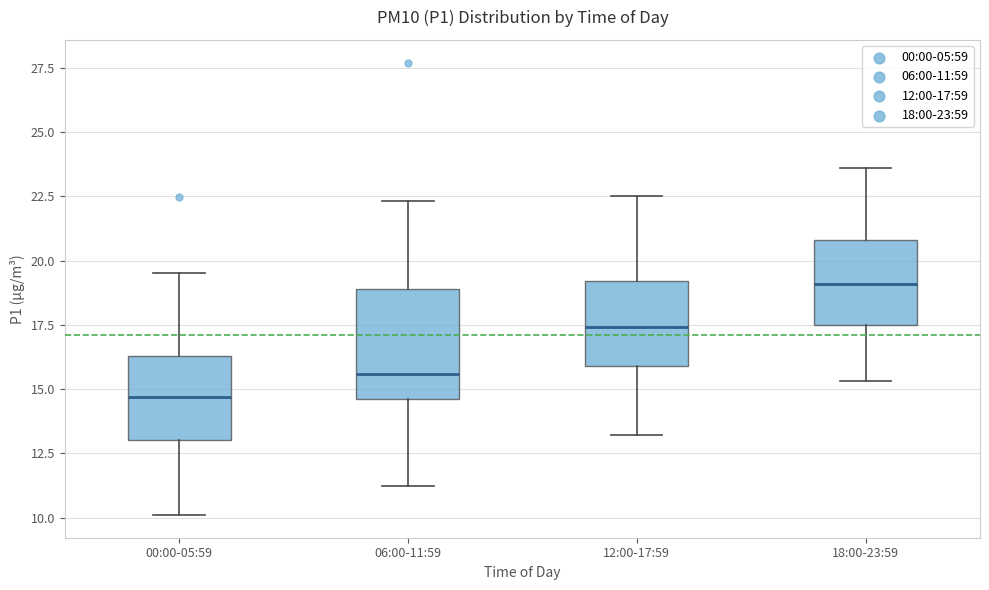

Where does the upper whisker of the box for 12:00-17:59 end on the y-axis? The values are not printed on the chart, so give them approximately, as read against the axis.

22.5